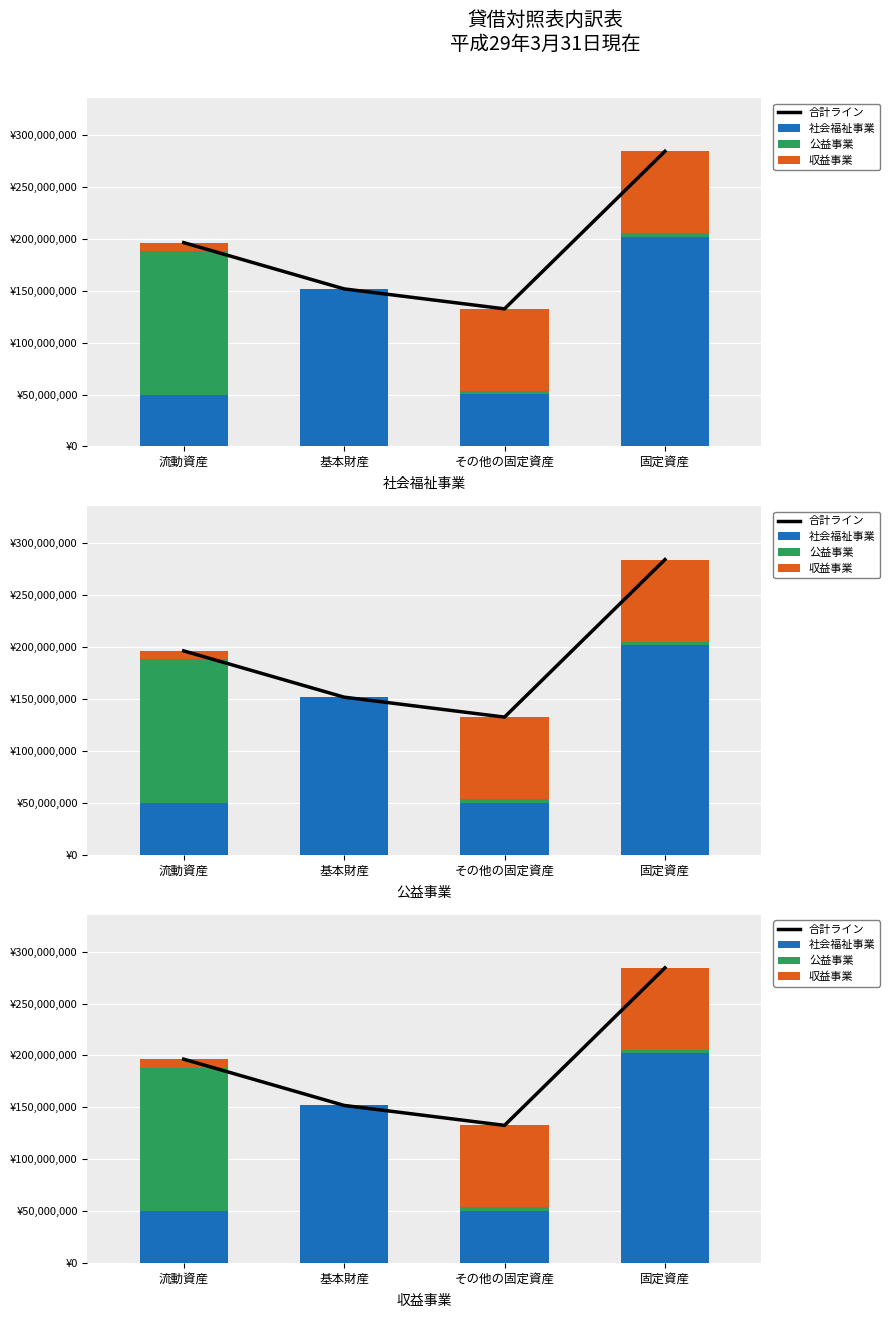

How many groups of bars are there?

4